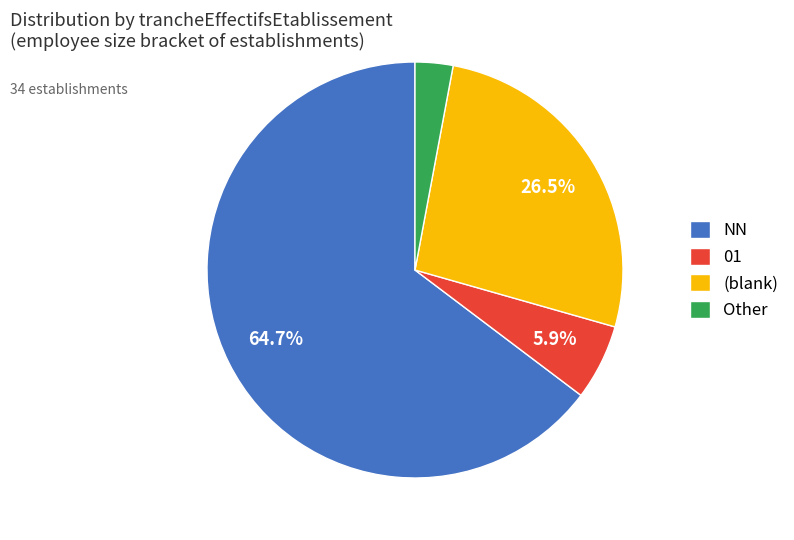

Which slice is the largest?

NN